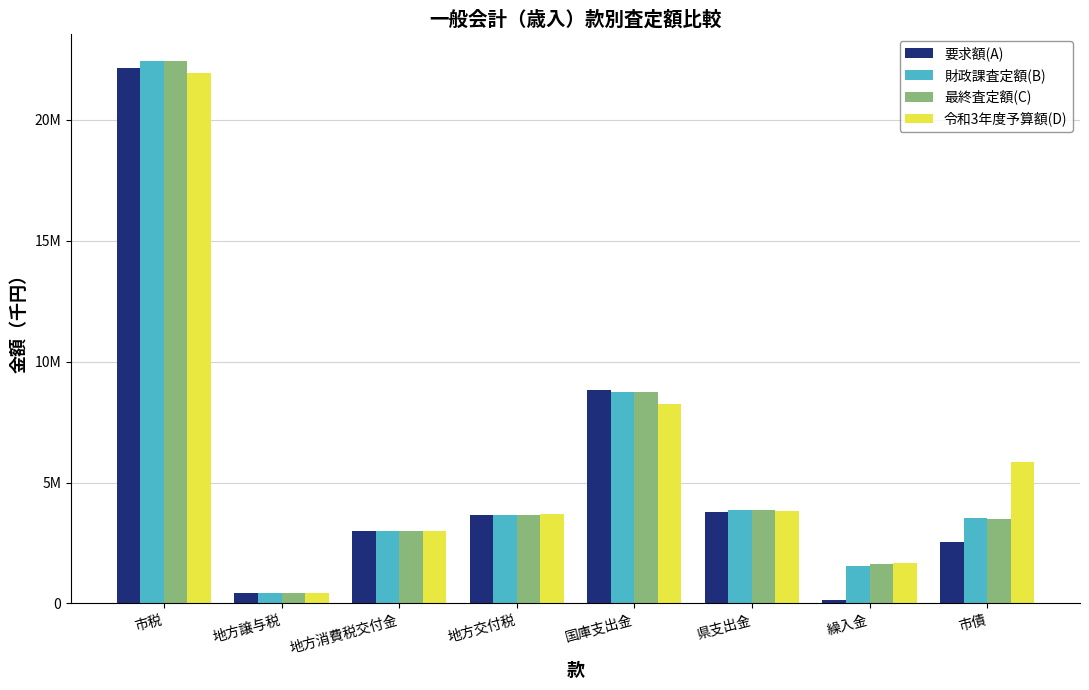

The value of 最終査定額(C) at 地方交付税 is 3670000. True or false?

True